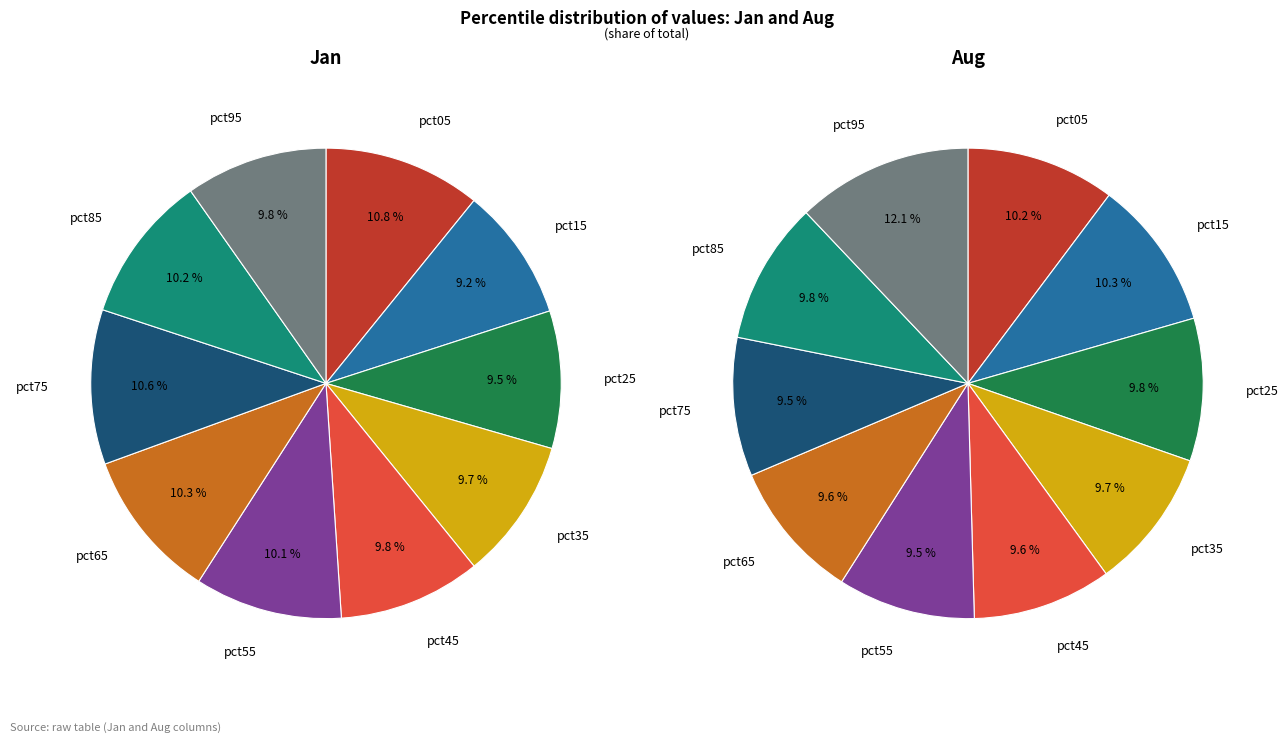

How many slices are in this pie chart?

10